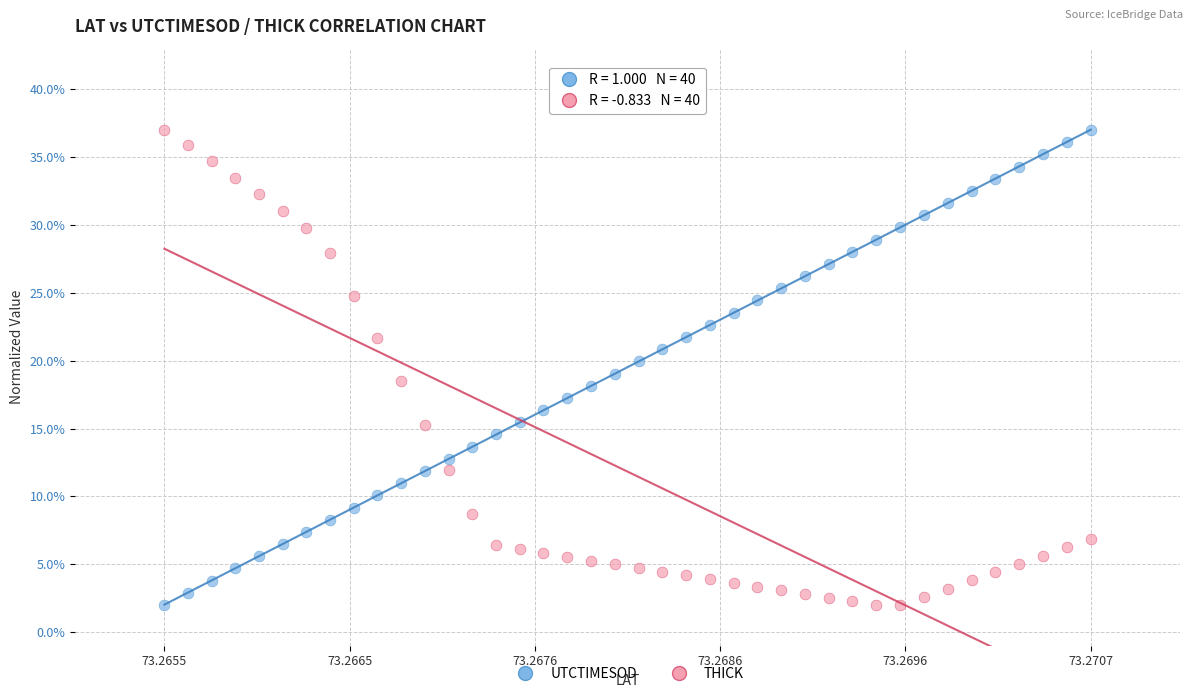

Across all data points, what is the range of Y values (max minus min)?

35.0